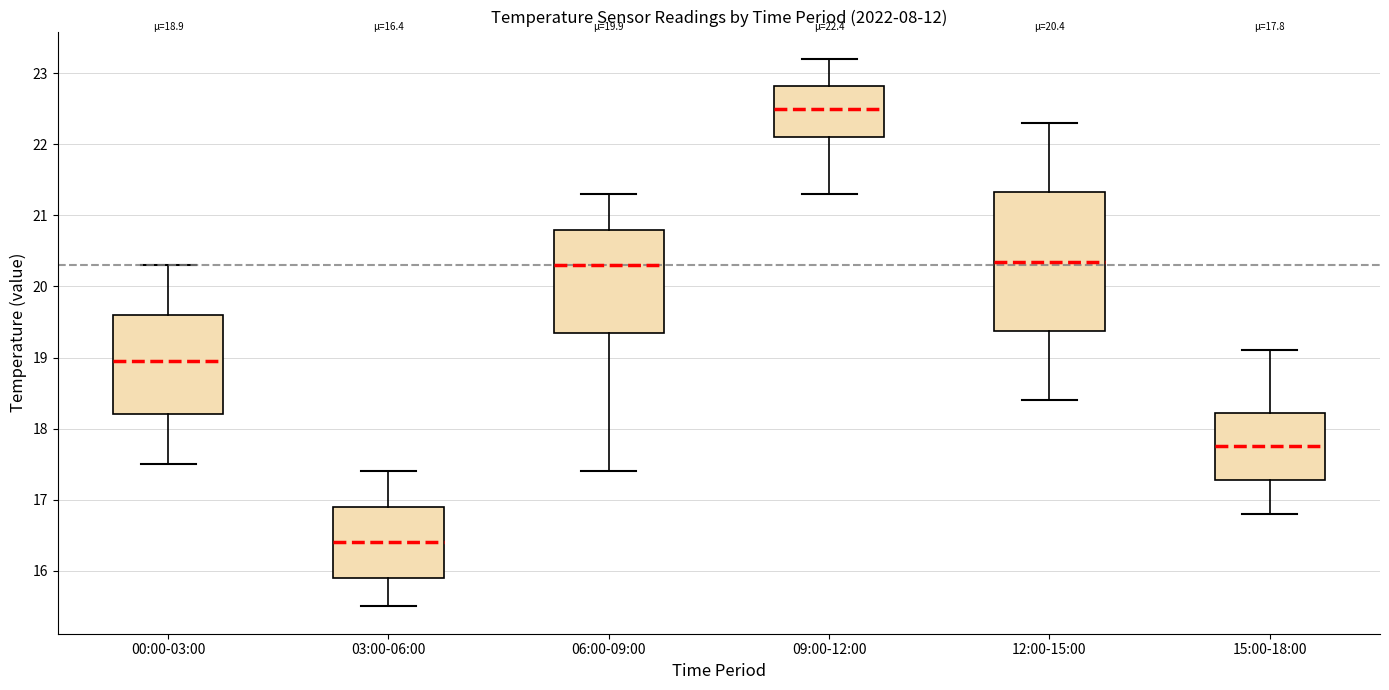

Comparing the boxes themselves (not the whiskers), which one is the tallest?

12:00-15:00